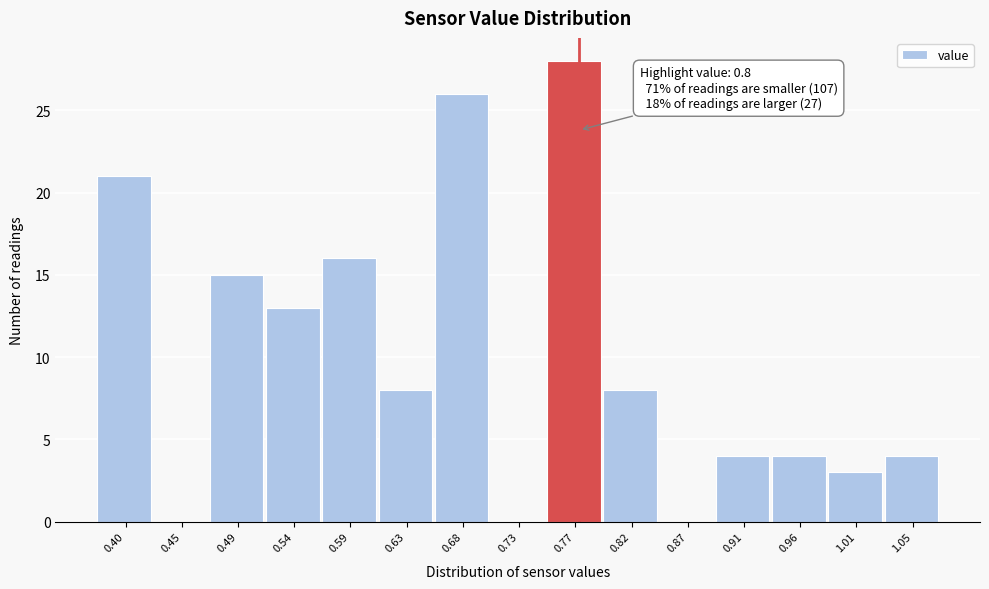

Reading left to right, list all the values displayed in this chart.

0.40=21	0.45=0	0.49=15	0.54=13	0.59=16	0.63=8	0.68=26	0.73=0	0.77=28	0.82=8	0.87=0	0.91=4	0.96=4	1.01=3	1.05=4